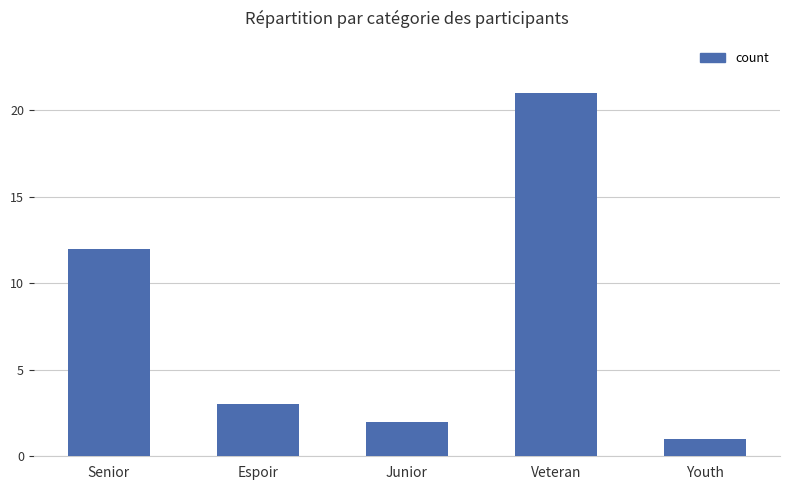

What is the difference between the second highest and minimum values?

11